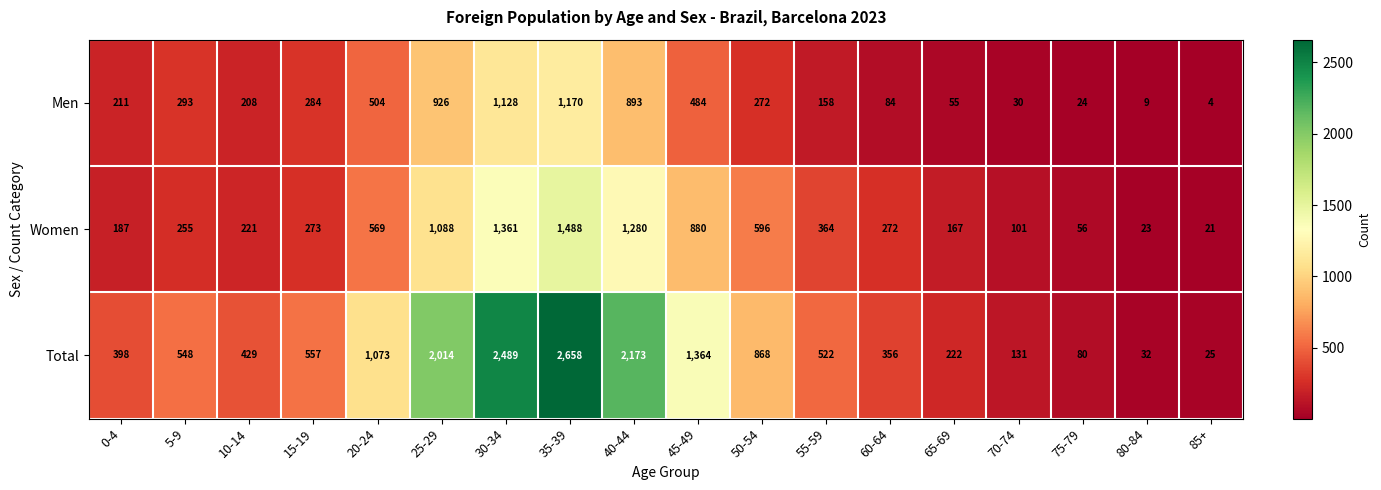

What is the spread (max minus min) of values at 60-64?

272